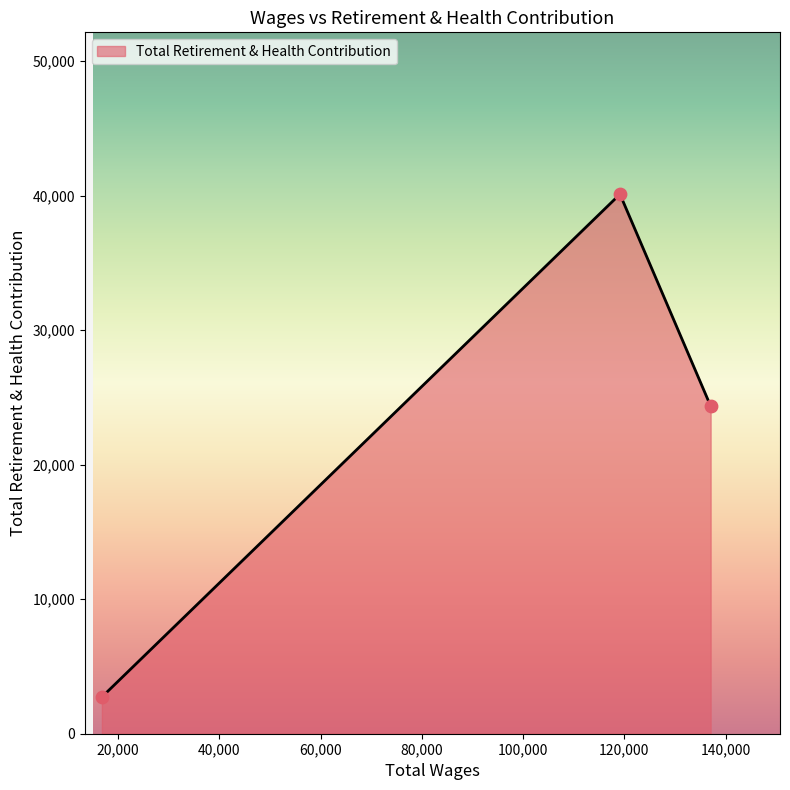

What is the minimum value shown in the chart?

2729